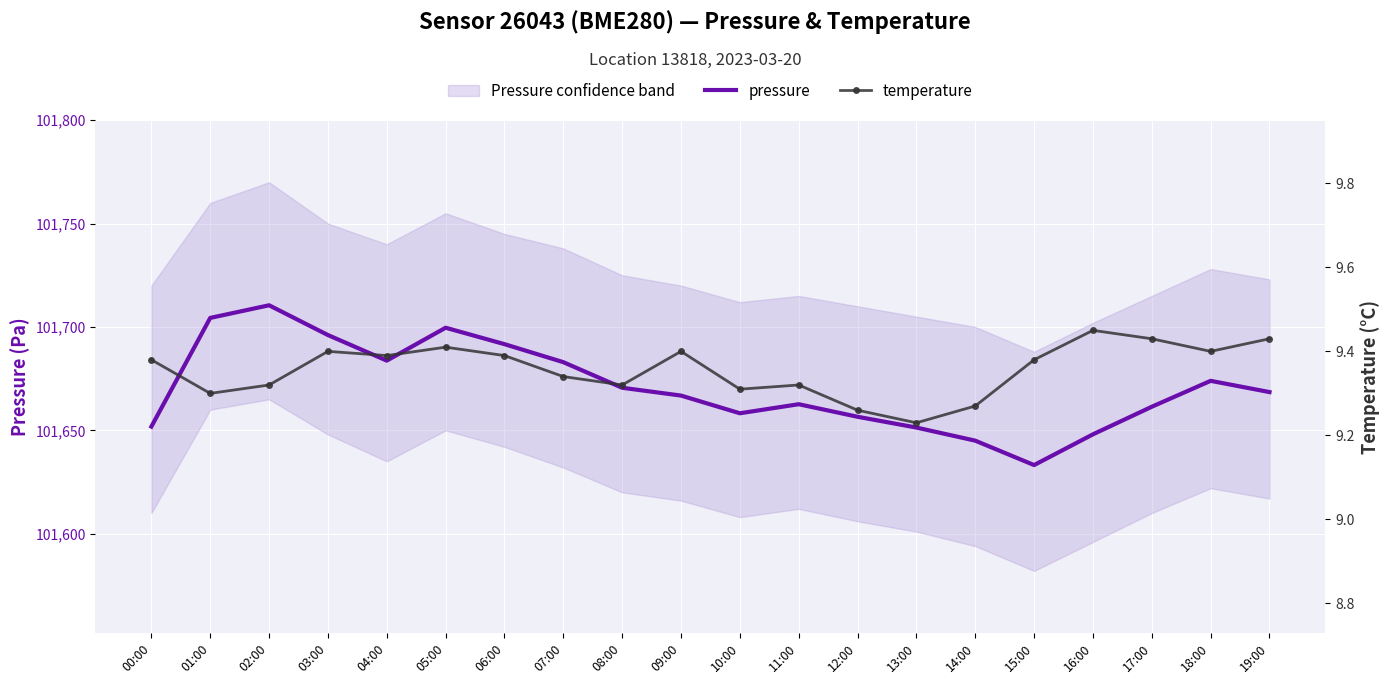

Reading right to left, extract all data points from this chart.

pressure: 101668.5	101673.9	101661.4	101648.1	101633.2	101645.0	101651.3	101656.6	101662.6	101658.2	101666.8	101670.6	101683.0	101691.7	101699.6	101683.7	101696.1	101710.5	101704.4	101651.8
temperature: 9.4	9.4	9.4	9.4	9.4	9.3	9.2	9.3	9.3	9.3	9.4	9.3	9.3	9.4	9.4	9.4	9.4	9.3	9.3	9.4